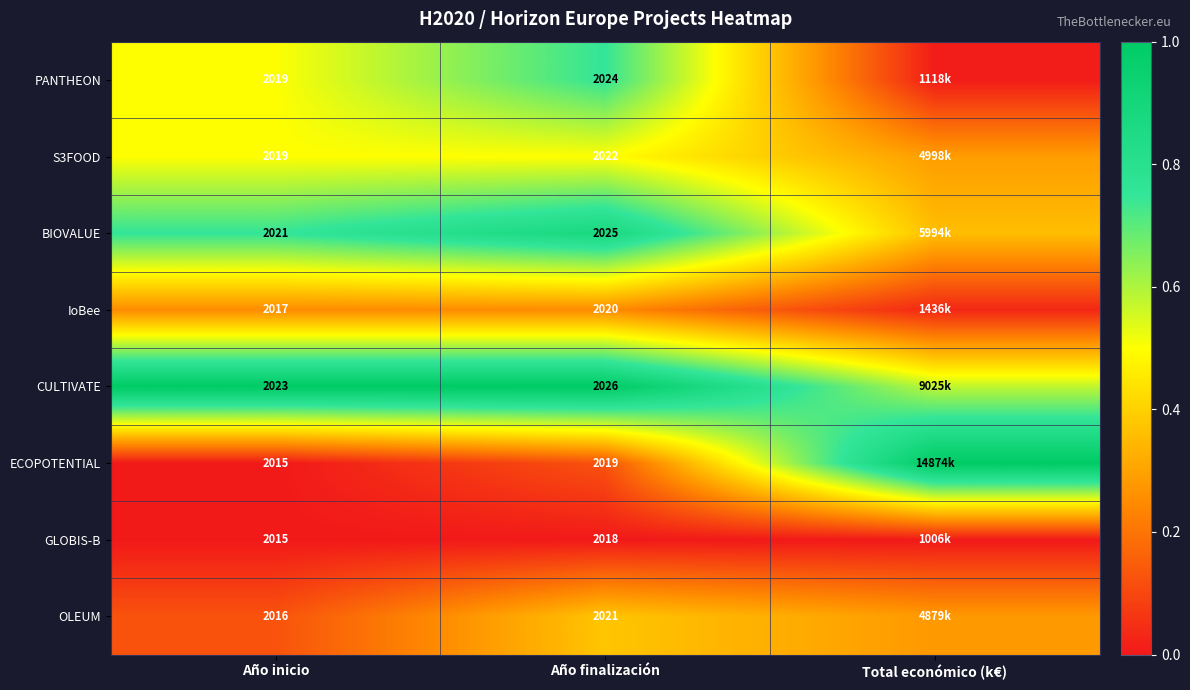

Count the number of data series in this chart.

8